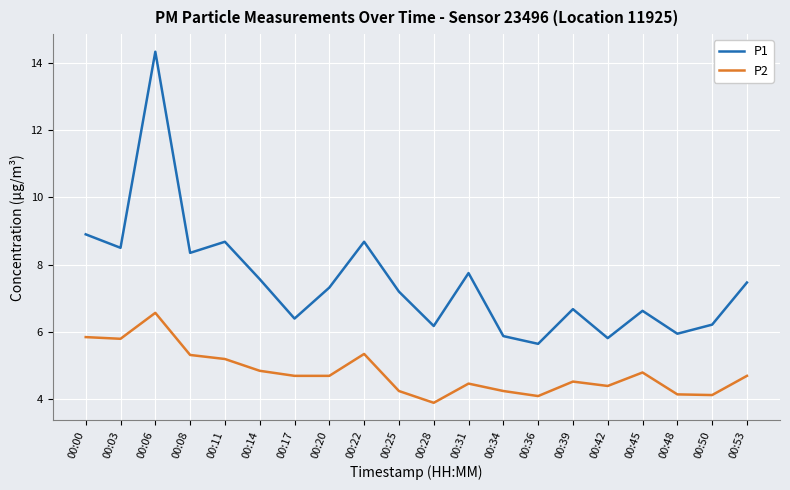

List the series in order of their peak value, highest first.

P1, P2